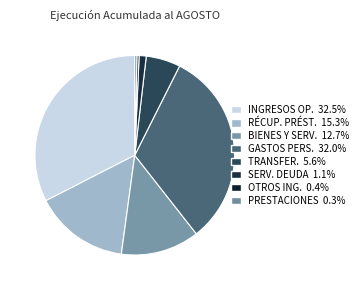

Is there a majority slice in this chart?

No